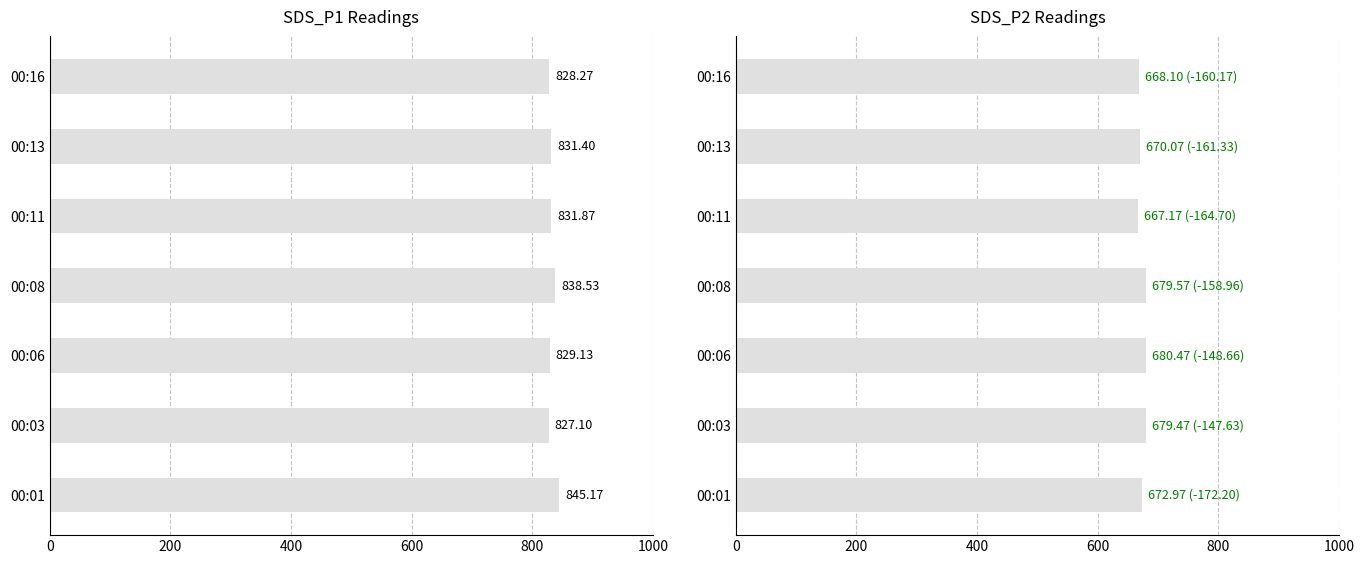

Reading right to left, what are all the values shown in this chart?

SDS_P1: 828.3	831.4	831.9	838.5	829.1	827.1	845.2
SDS_P2: 668.1	670.1	667.2	679.6	680.5	679.5	673.0